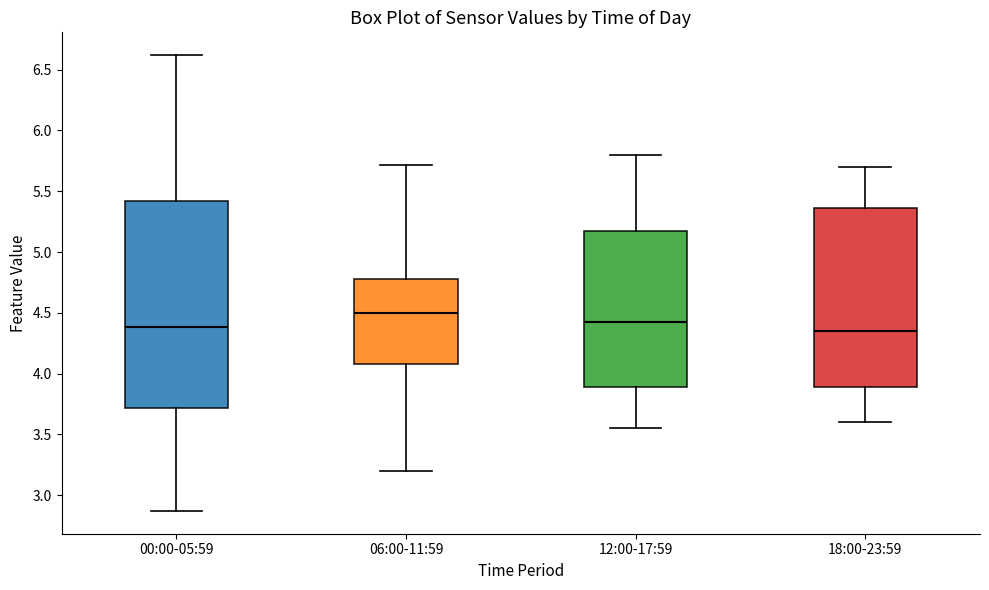

Reading left to right, transcribe this box plot: for each box, give where its median line is, the range the box spans, and where its two whiskers end, as read against the y-axis. The values are not printed on the chart, so give them approximately, as read against the axis.

00:00-05:59: median 4.40, box 3.70 to 5.40, whiskers 2.85 to 6.60
06:00-11:59: median 4.50, box 4.10 to 4.80, whiskers 3.20 to 5.70
12:00-17:59: median 4.45, box 3.90 to 5.20, whiskers 3.55 to 5.80
18:00-23:59: median 4.35, box 3.90 to 5.35, whiskers 3.60 to 5.70